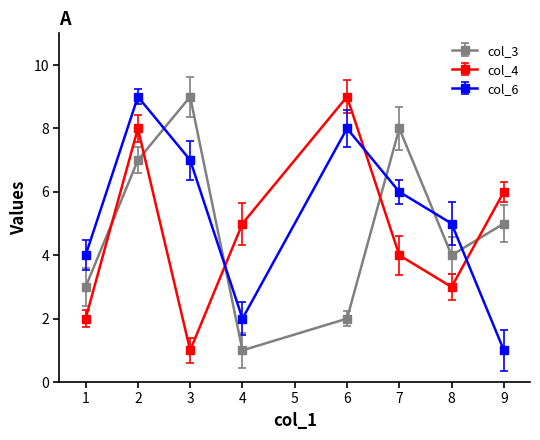

What is the value of the col_3 point at the 3rd from the left?

9